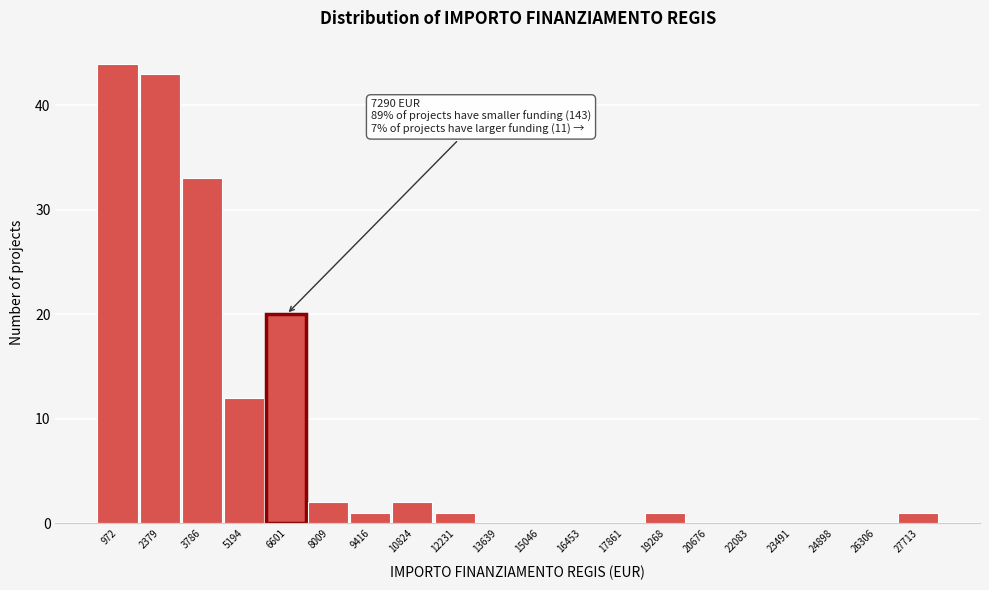

Reading left to right, extract all data points from this chart.

972=44	2379=43	3786=33	5194=12	6601=20	8009=2	9416=1	10824=2	12231=1	13639=0	15046=0	16453=0	17861=0	19268=1	20676=0	22083=0	23491=0	24898=0	26306=0	27713=1